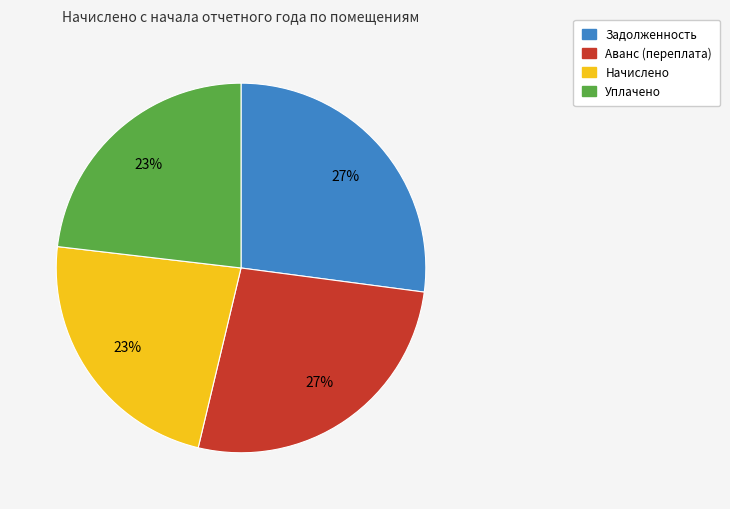

Is there a majority slice in this chart?

No